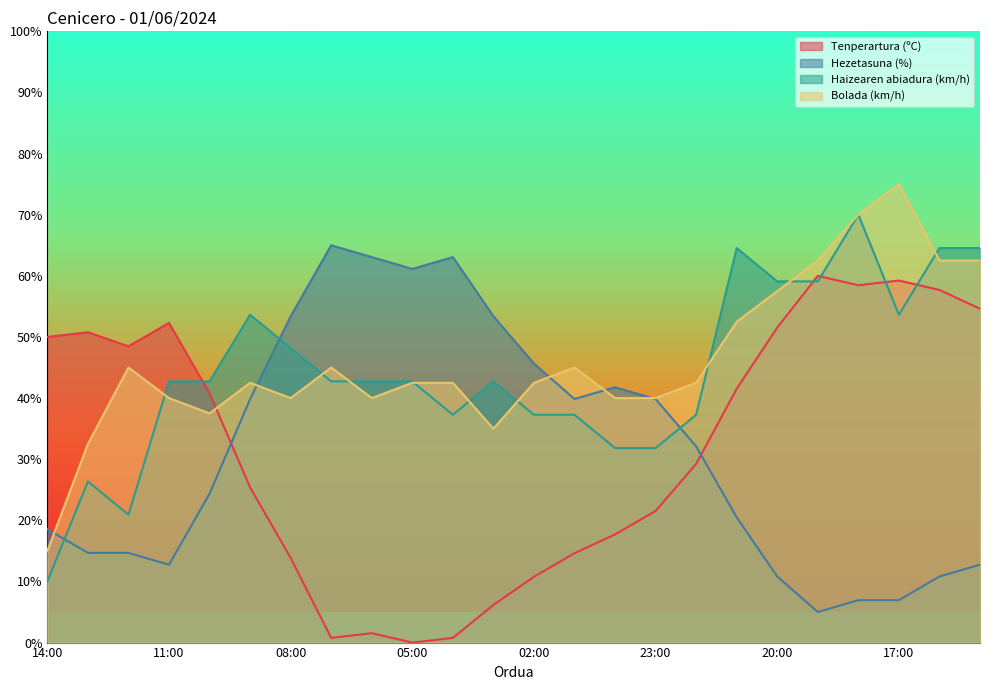

How many intersections are there between Haizearen abiadura (km/h) and Tenperartura (ºC)?

5